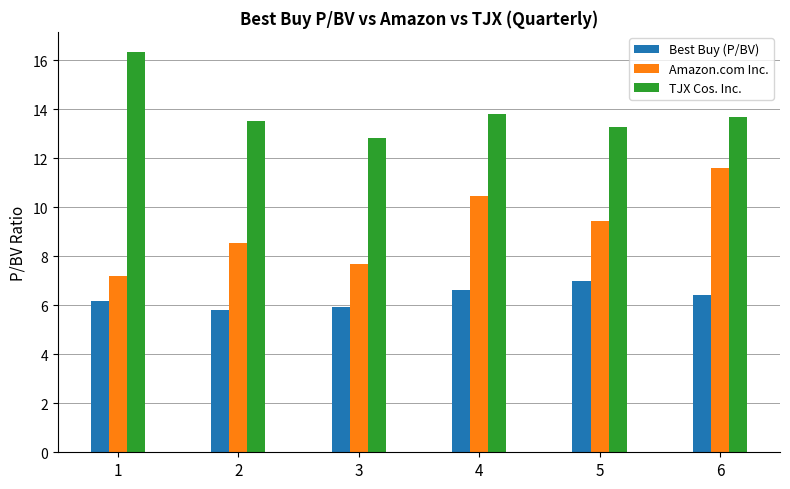

The value of TJX Cos. Inc. at 3 is 18.7. True or false?

False